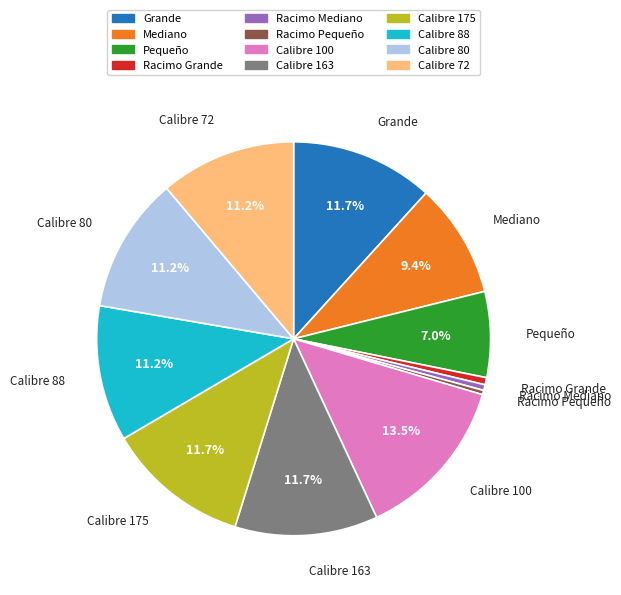

The Calibre 80 slice represents 1% of the pie. True or false?

False